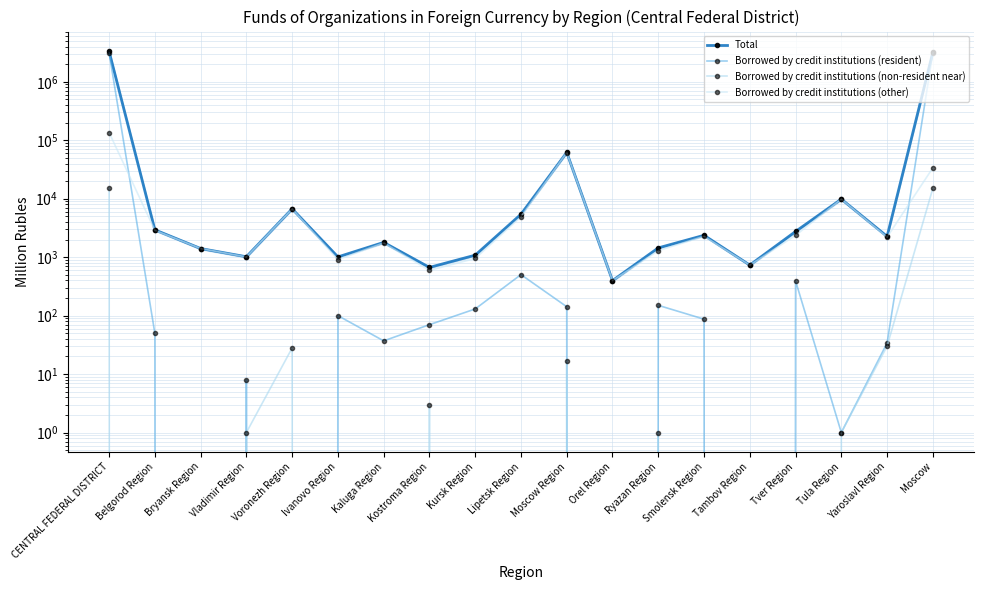

How many values in Borrowed by credit institutions (non-resident near) are above zero?

9